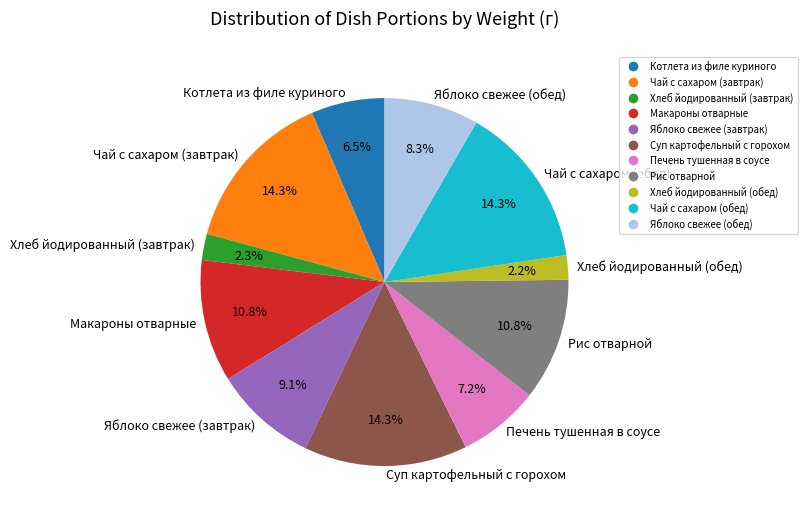

To the nearest percent, what is the difference between the Котлета из филе куриного and Рис отварной slice percentages?

4%